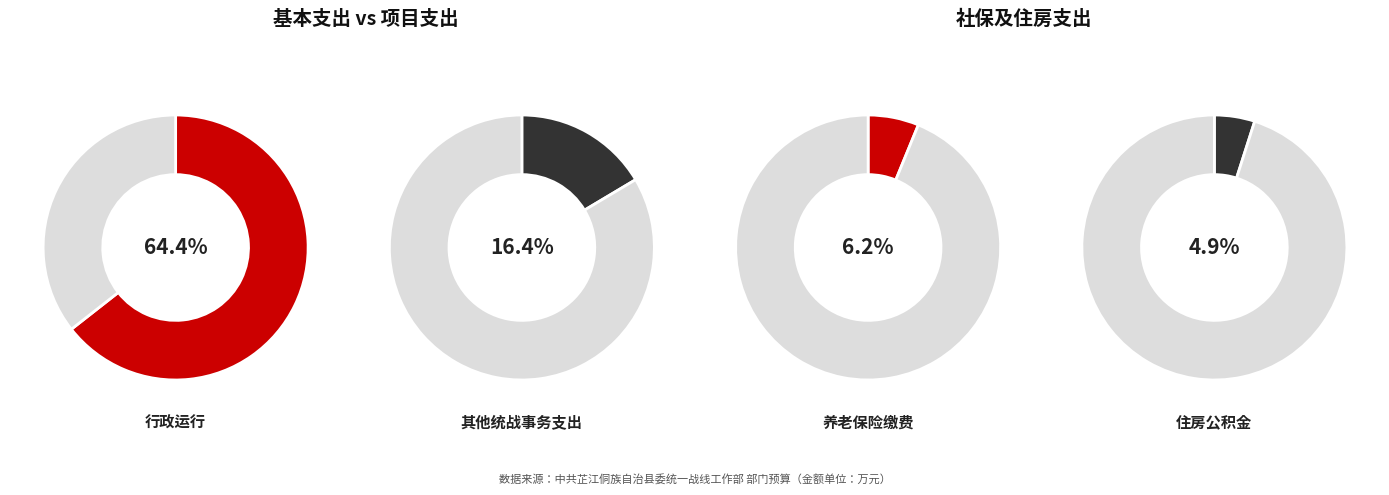

To the nearest percent, what percentage of the pie is 住房公积金?

5%